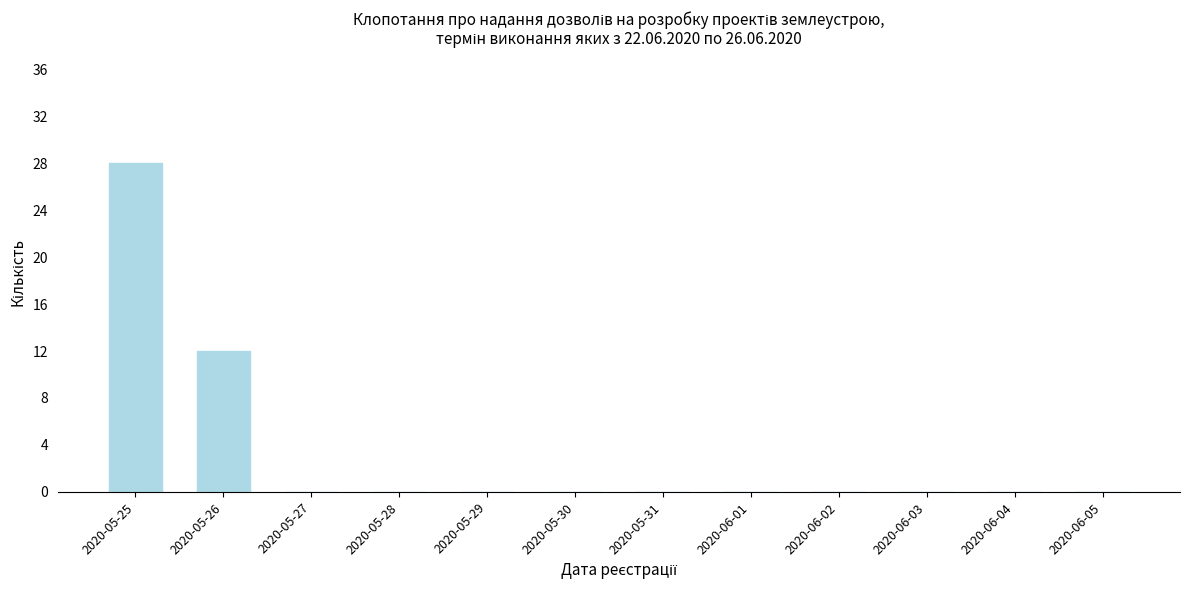

Reading left to right, list all the values displayed in this chart.

2020-05-25=28	2020-05-26=12	2020-05-27=0	2020-05-28=0	2020-05-29=0	2020-05-30=0	2020-05-31=0	2020-06-01=0	2020-06-02=0	2020-06-03=0	2020-06-04=0	2020-06-05=0